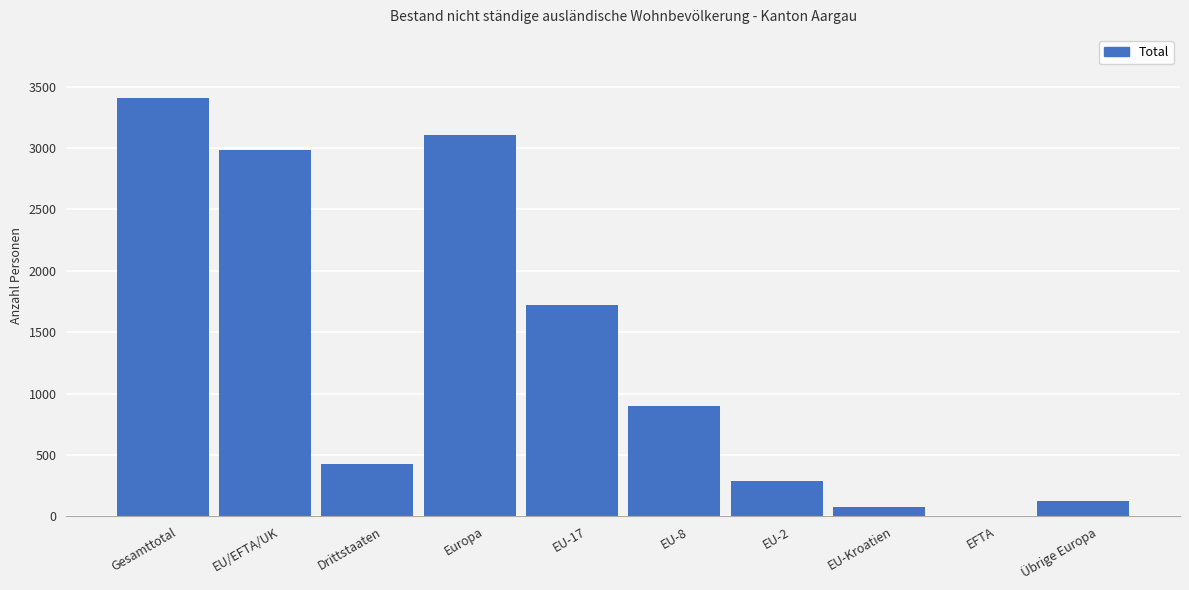

List the labels in order of value, smallest first.

EFTA, EU-Kroatien, Übrige Europa, EU-2, Drittstaaten, EU-8, EU-17, EU/EFTA/UK, Europa, Gesamttotal